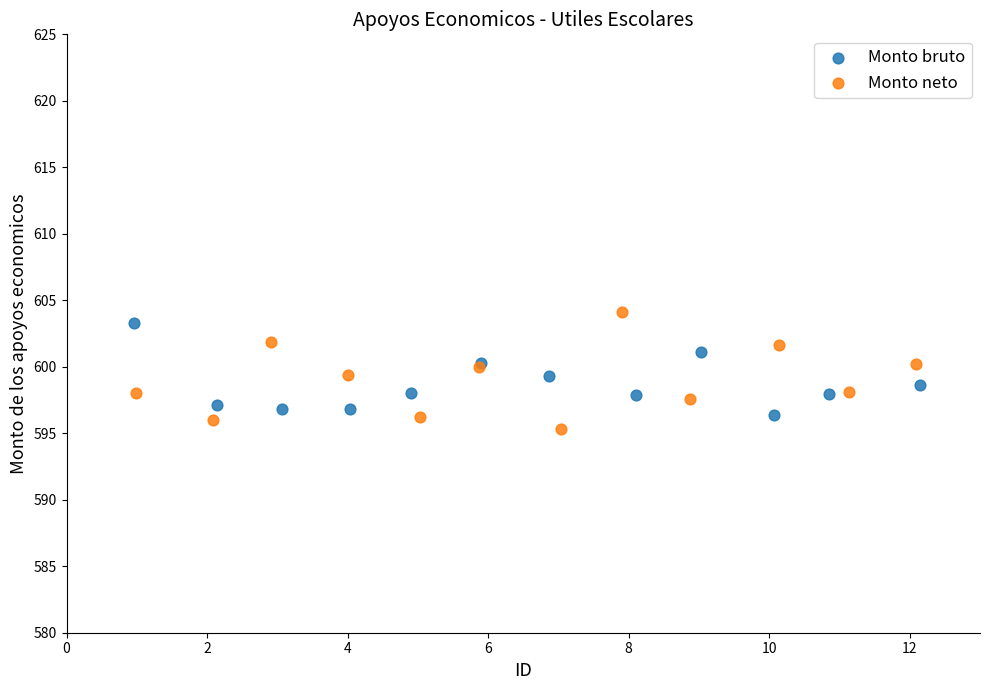

Which series reaches the maximum Y coordinate?

Monto neto